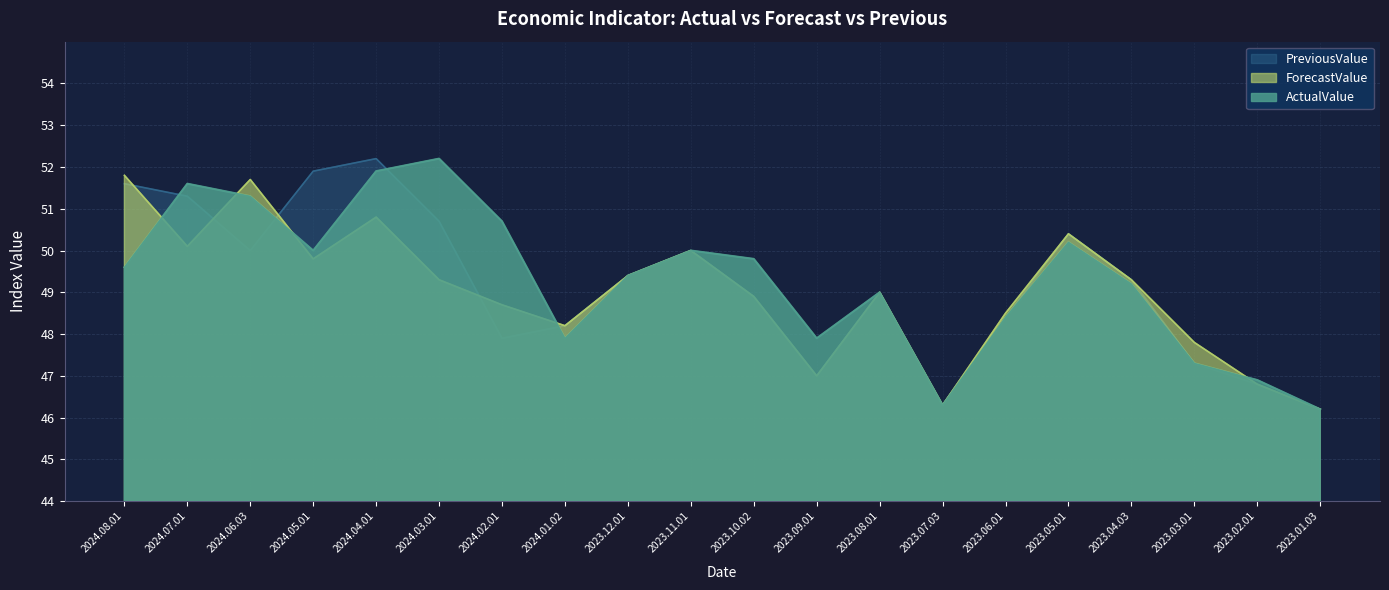

What is the greatest value displayed?

52.2